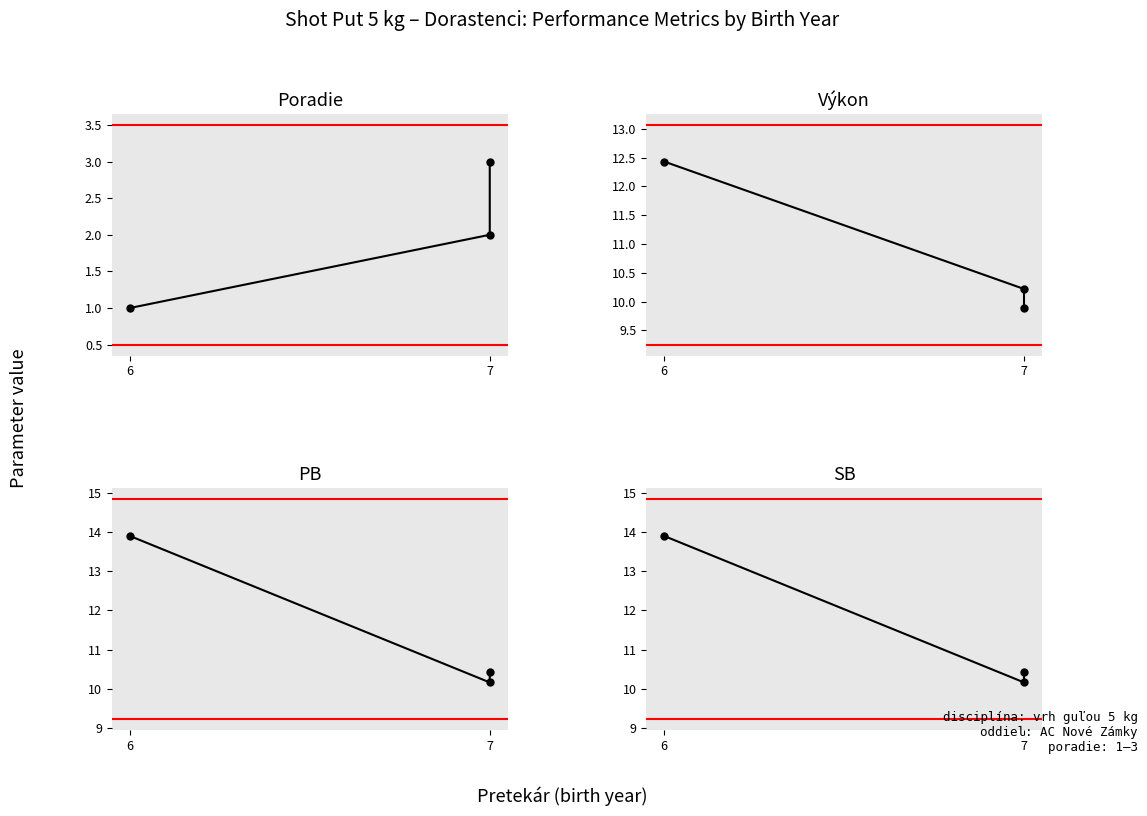

Is it true that SB equals 13.9 at 6?

True